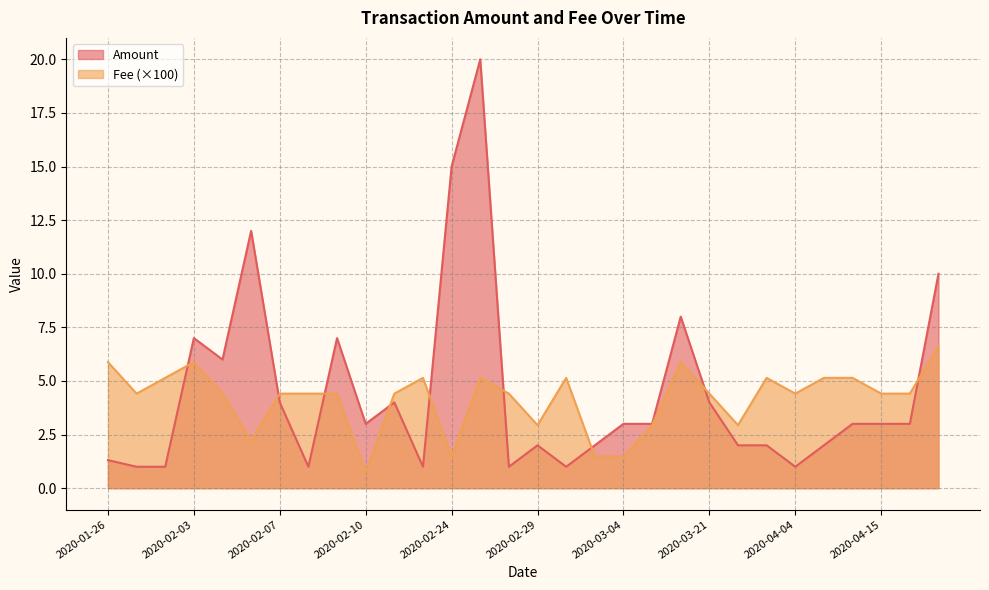

Count the number of categories in the chart.

30